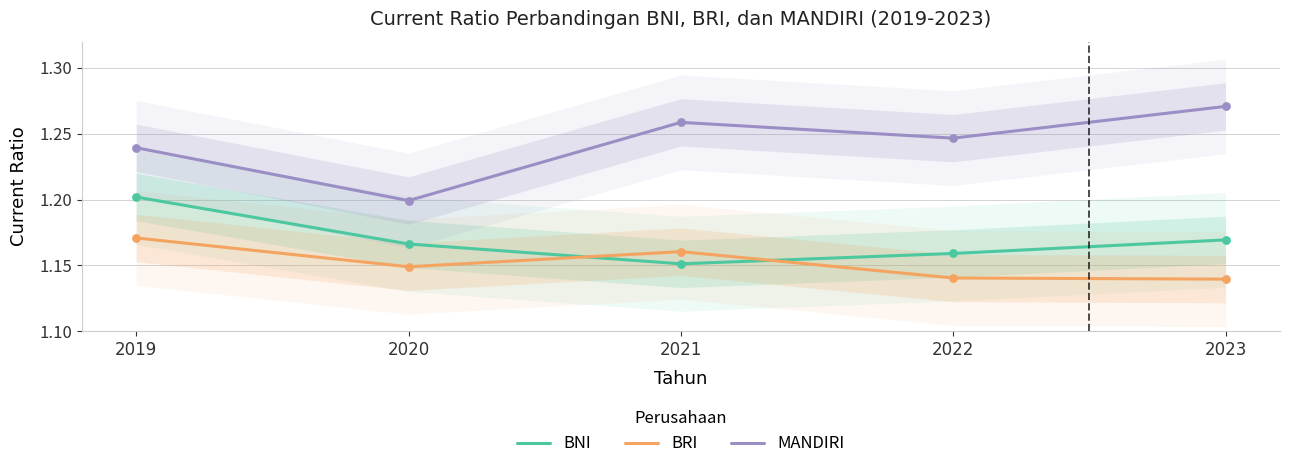

Which series reaches the maximum Y coordinate?

MANDIRI